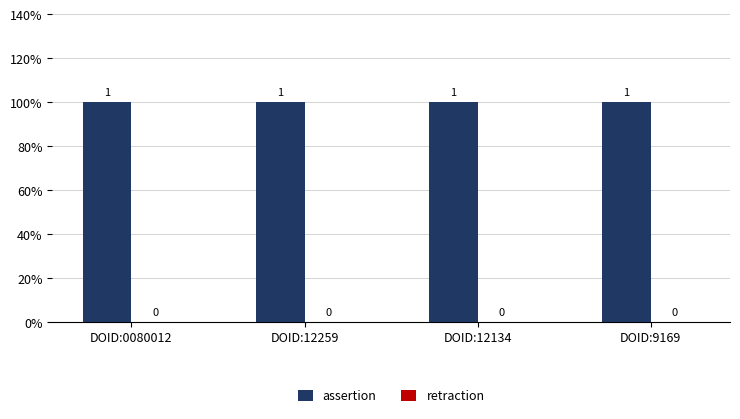

List the labels in order of assertion value, smallest first.

DOID:0080012, DOID:12259, DOID:12134, DOID:9169